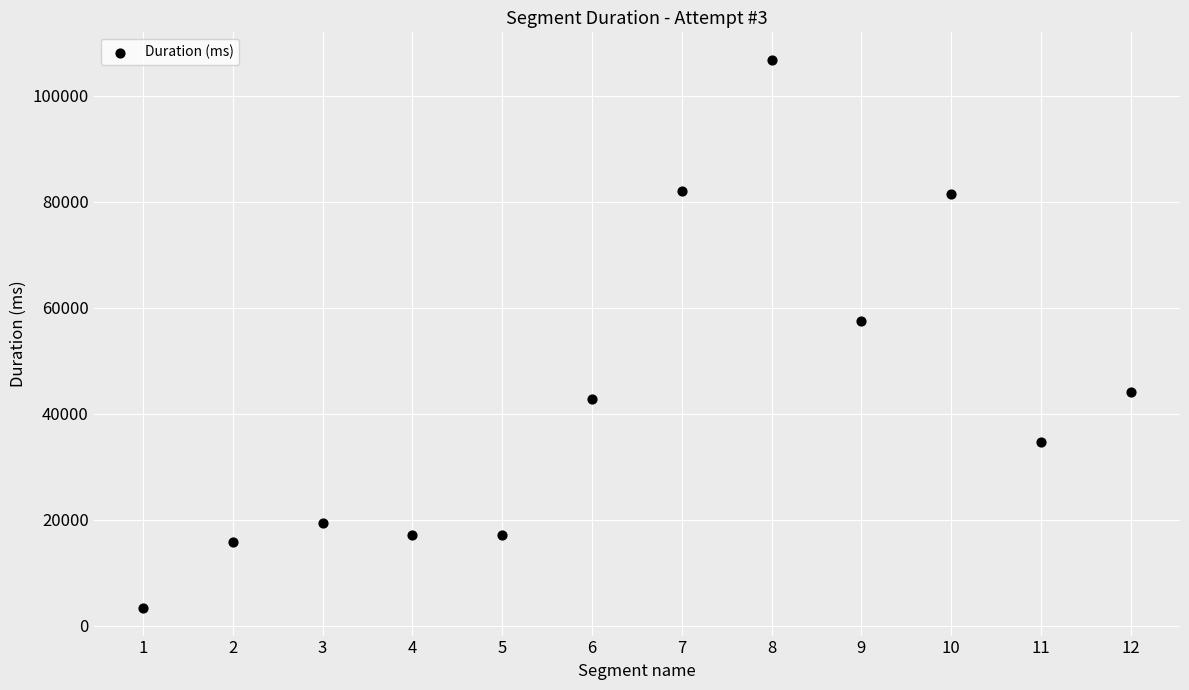

What Y value in the scatter plot is closest to 55048?

57511